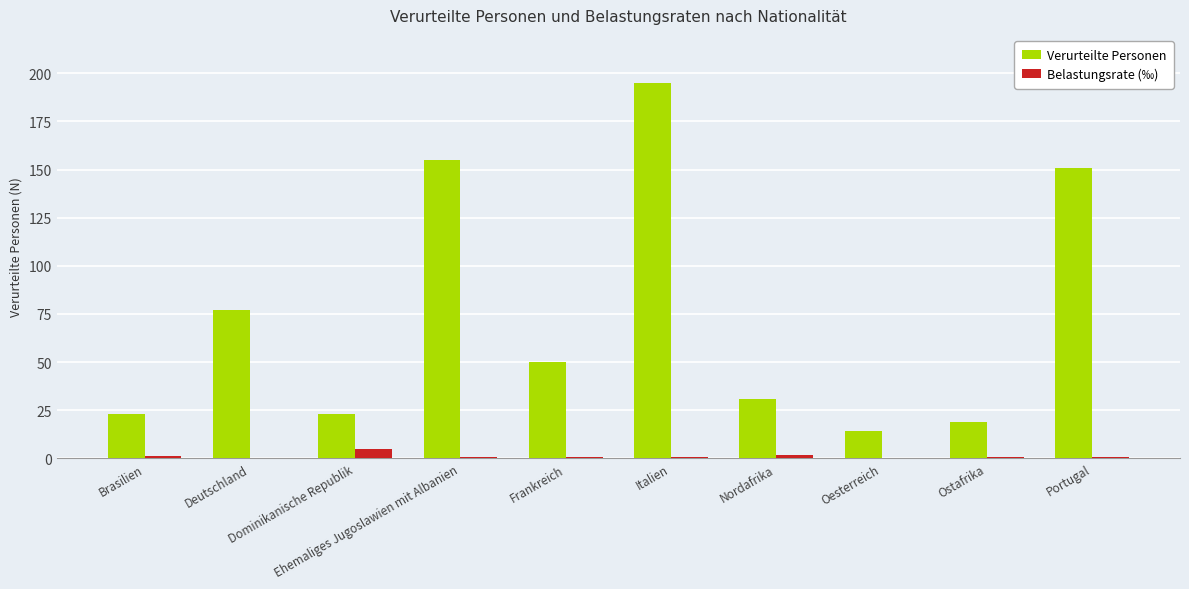

What is the sum of all Belastungsrate (‰) values?

12.0